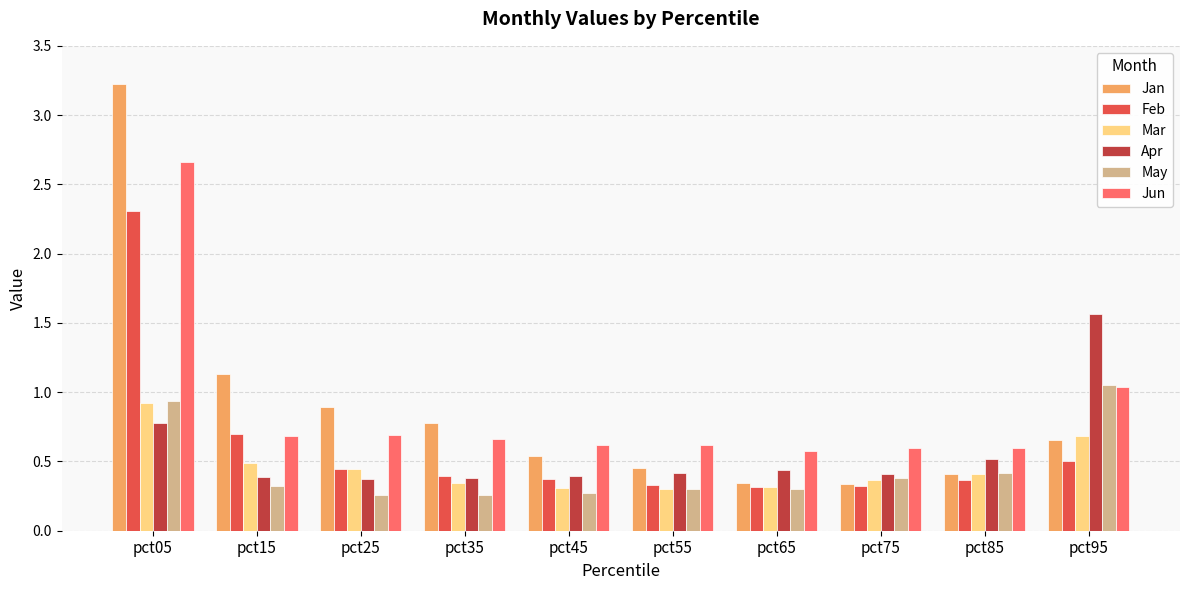

Does the chart contain any negative values?

No